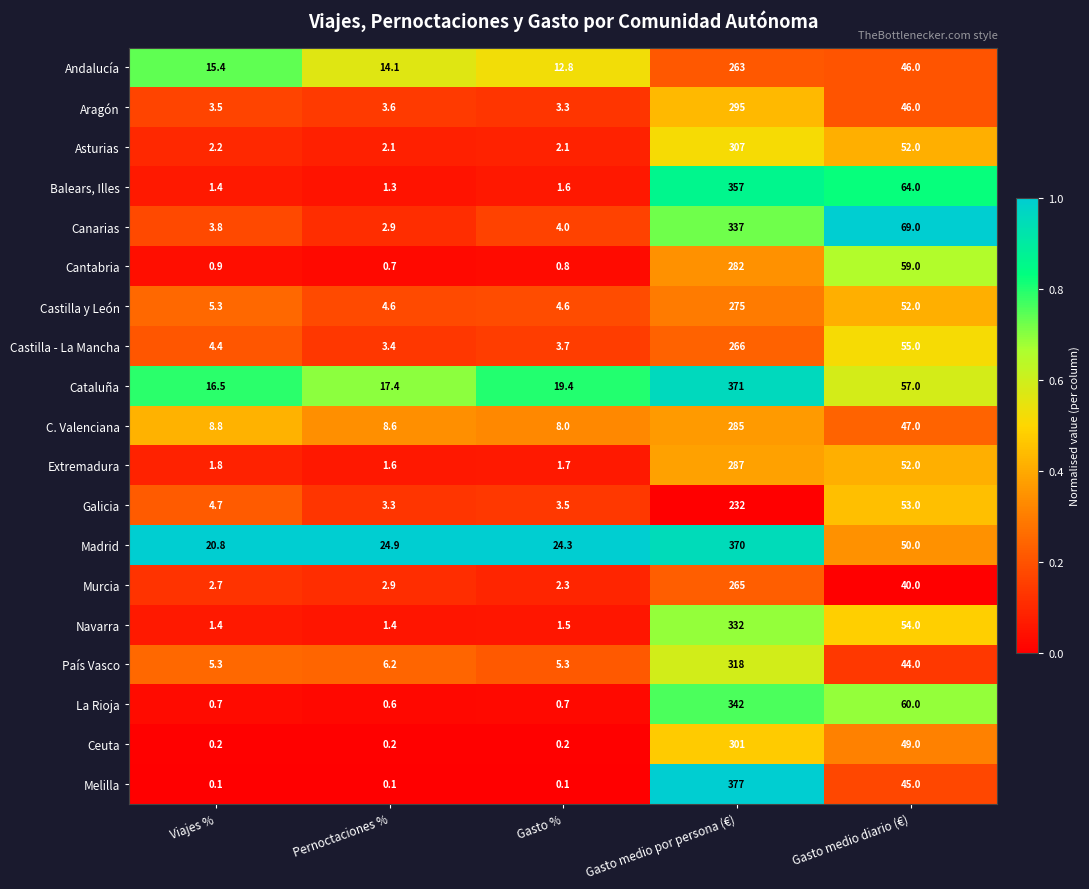

List the series in order of their peak value, lowest first.

Galicia, Andalucía, Murcia, Castilla - La Mancha, Castilla y León, Cantabria, C. Valenciana, Extremadura, Aragón, Ceuta, Asturias, País Vasco, Navarra, Canarias, La Rioja, Balears, Illes, Madrid, Cataluña, Melilla